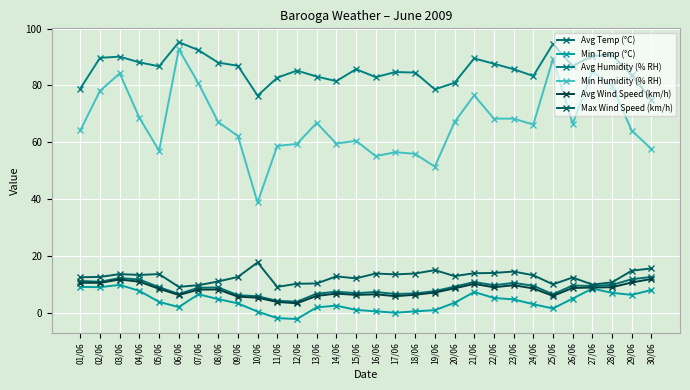

What is the sum of the Avg Humidity (% RH) values at 24/06 and 29/06?

166.9